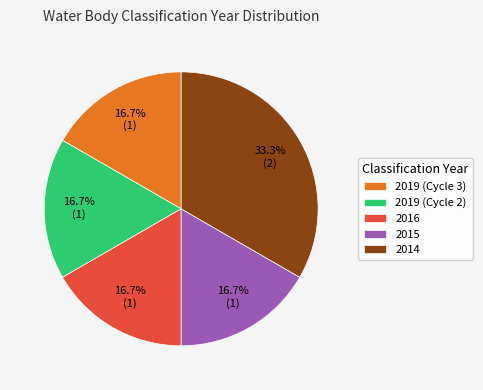

True or false: 2019 (Cycle 2) accounts for 17% of the total.

True